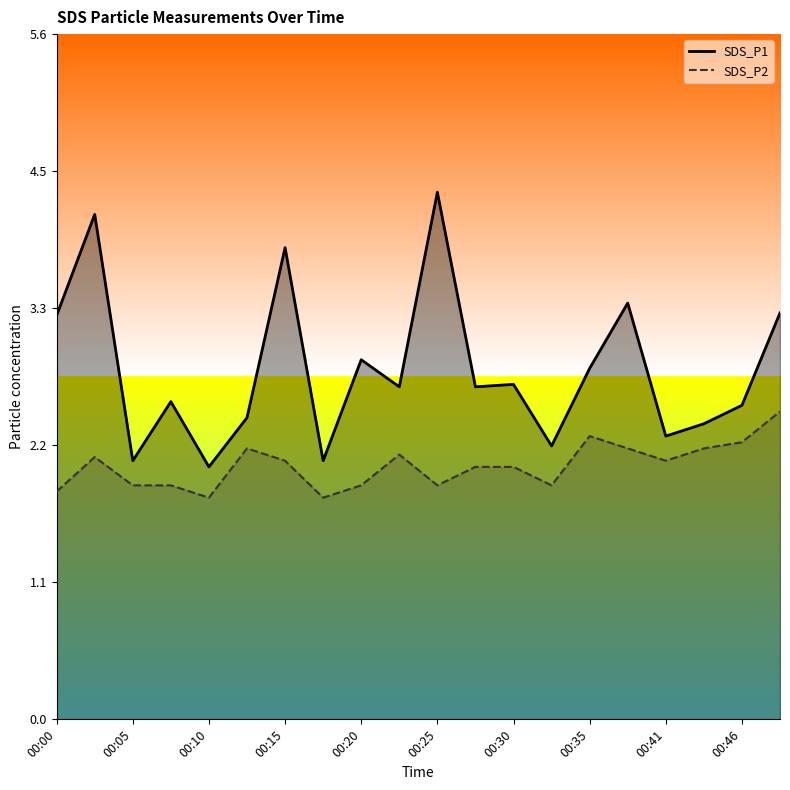

True or false: SDS_P1 and SDS_P2 cross at least once.

False